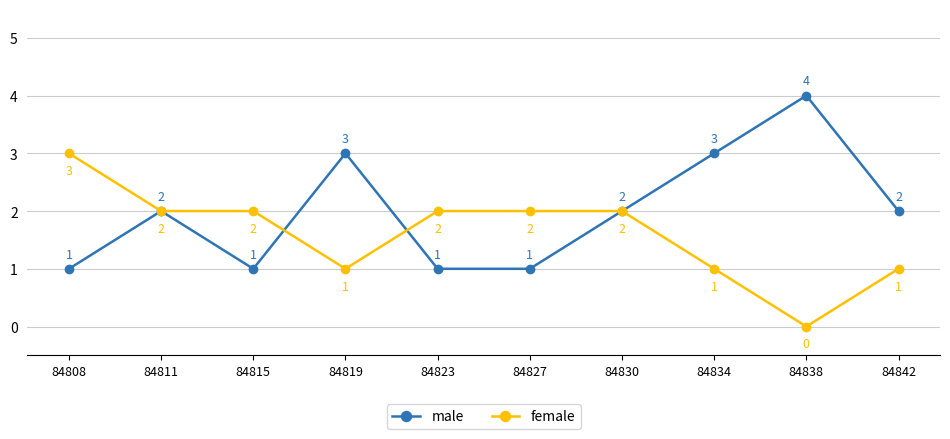

How many data points in female are less than 2?

4